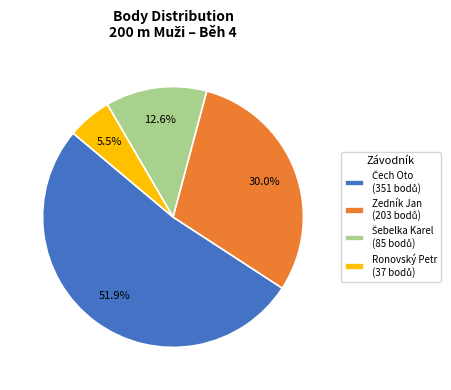

Is there a majority slice in this chart?

Yes